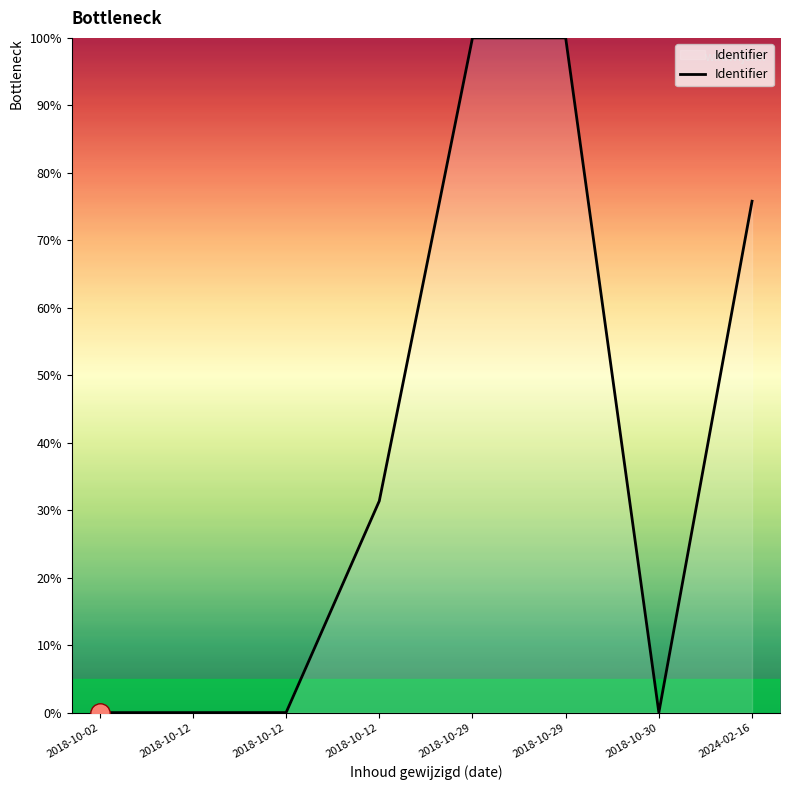

How many values are below 31?

4